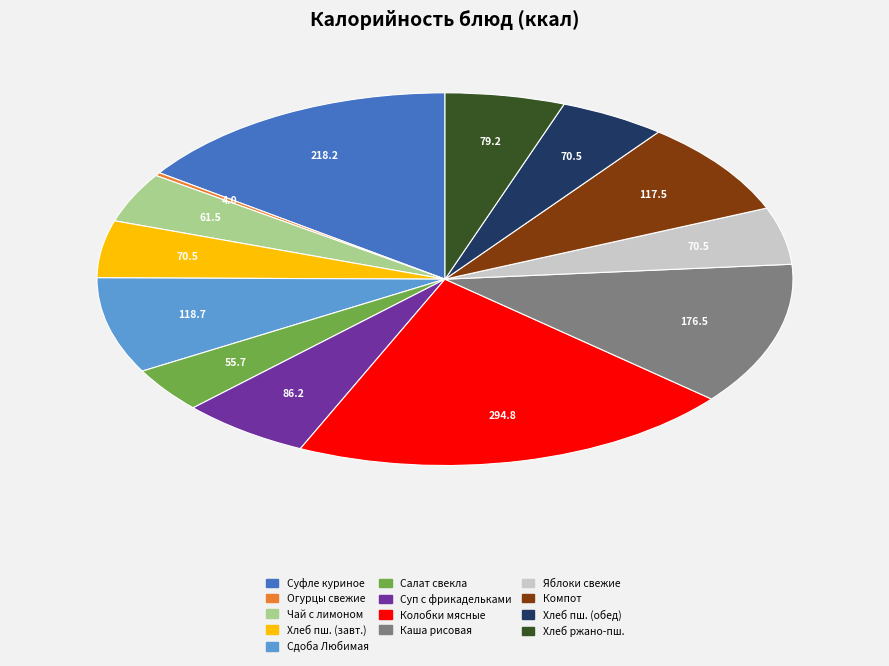

The Чай с лимоном slice represents 17% of the pie. True or false?

False